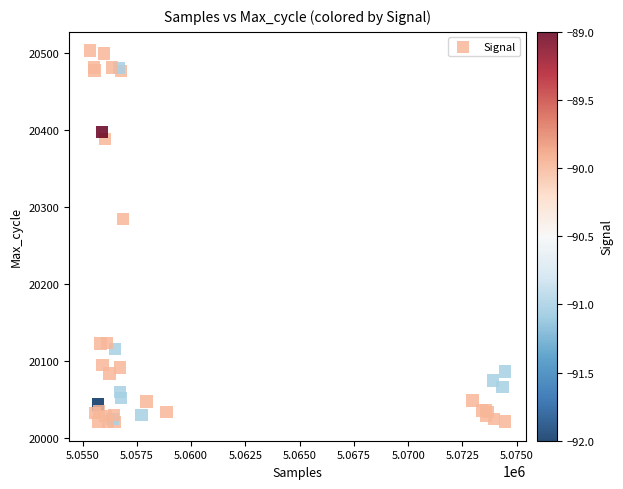

What Y value in the scatter plot is closest to 20261?

20284